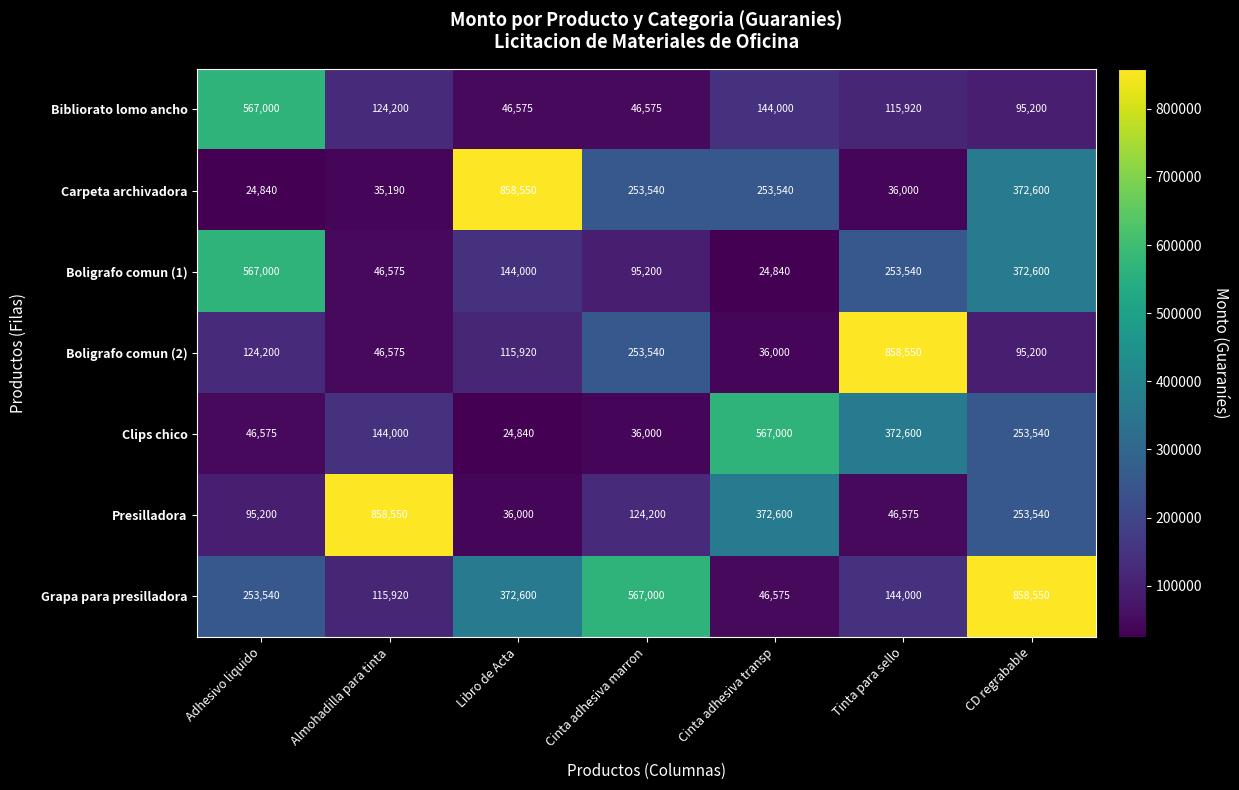

What is the approximate value of Boligrafo comun (1) at Libro de Acta?

144000